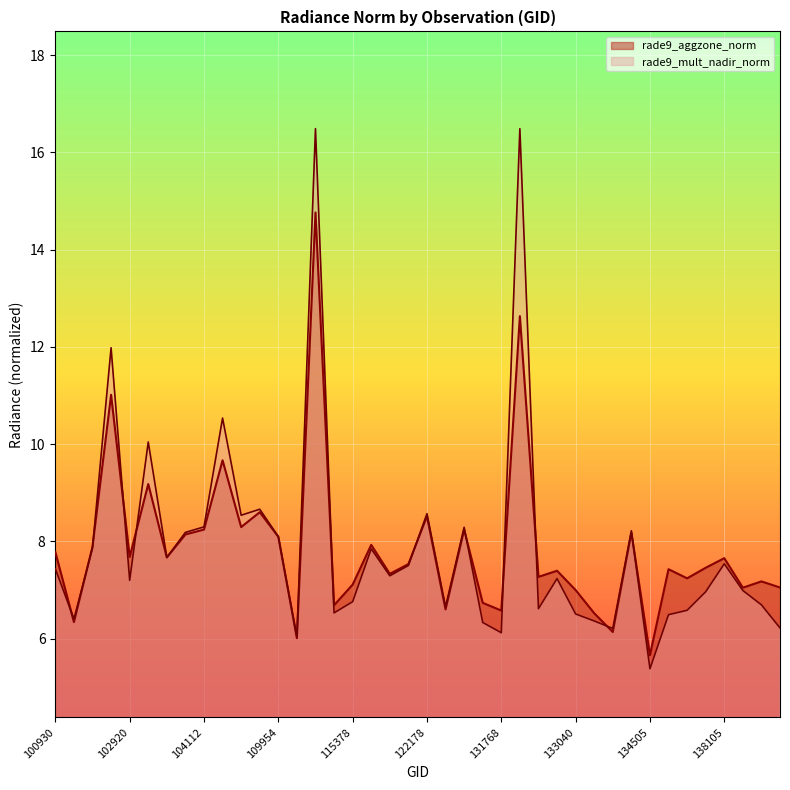

What is the sum of the rade9_aggzone_norm values at 103279 and 123966?

14.4